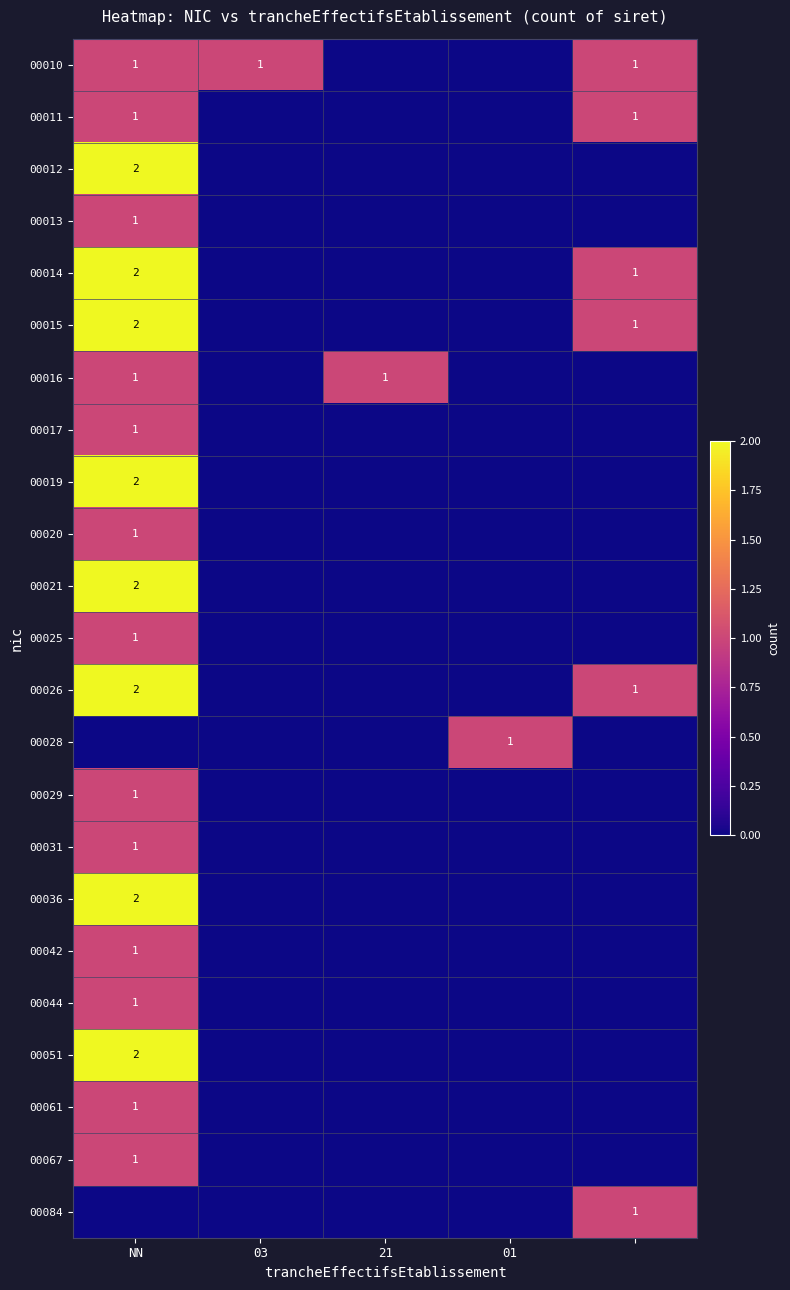

What is the total value across all series at 4?

6